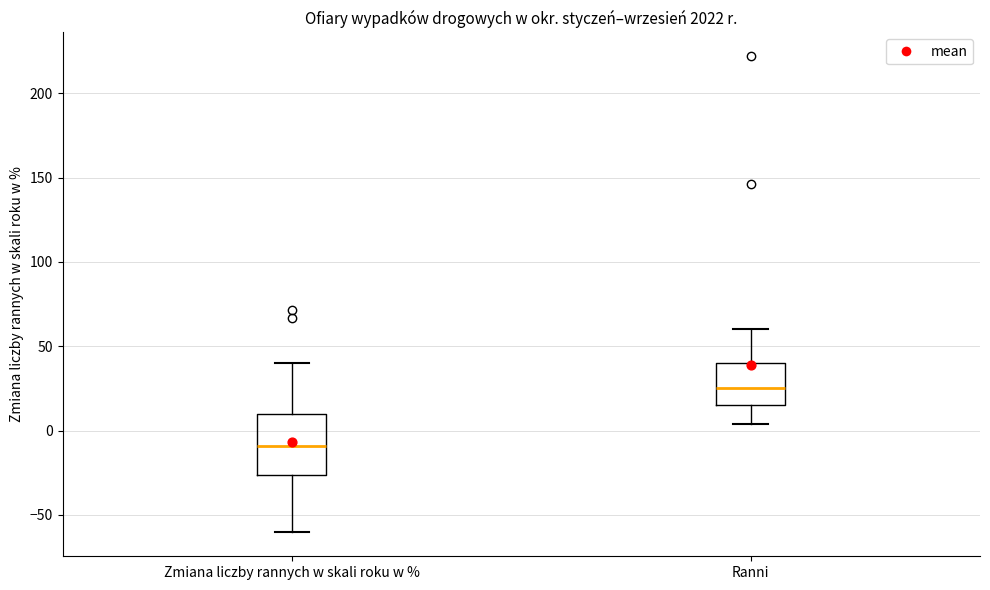

Which box's median line is the highest?

Ranni